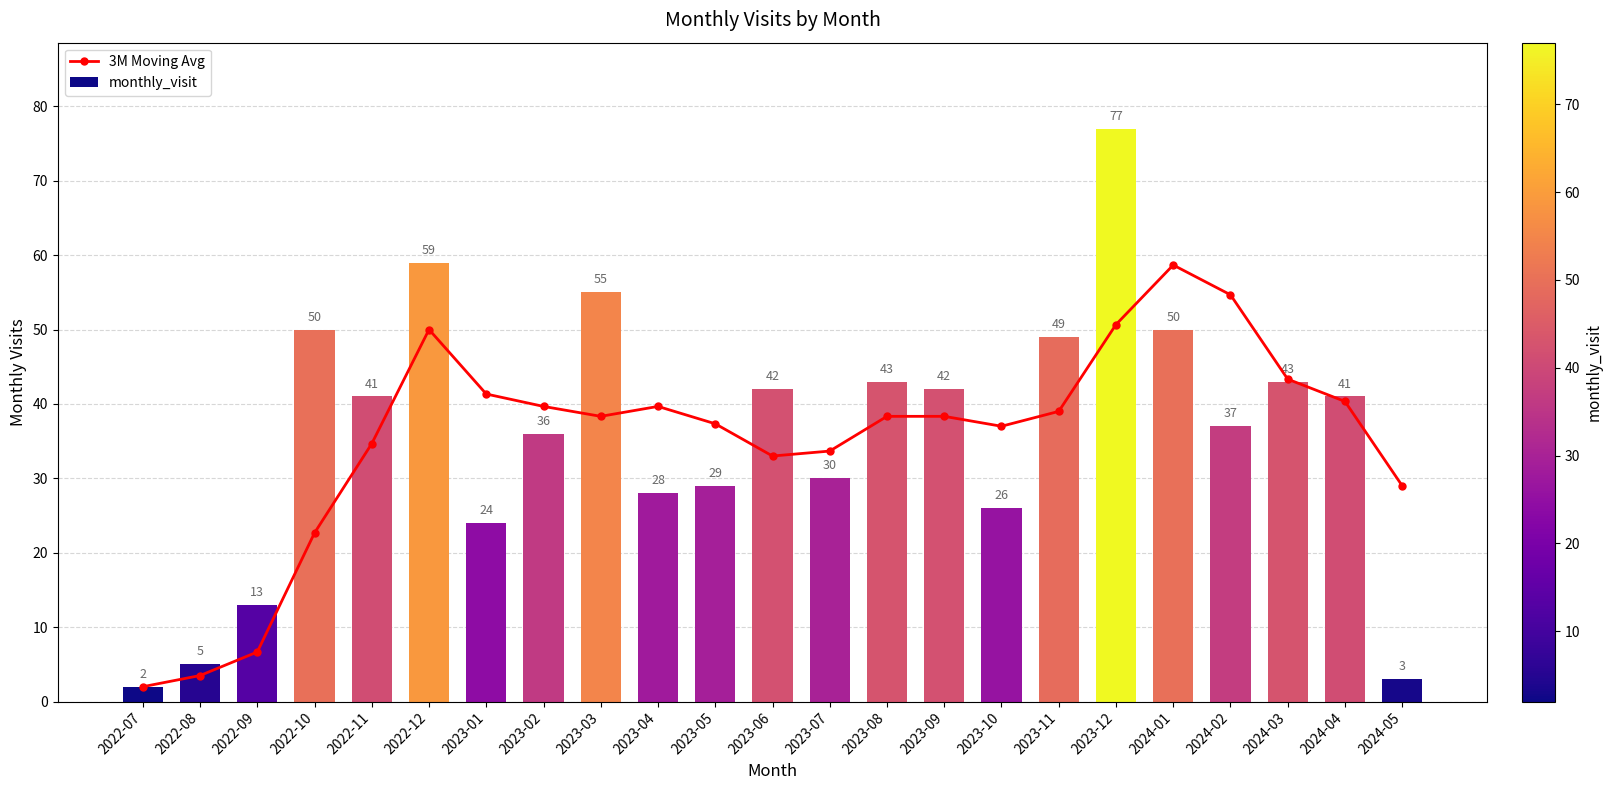

List the series in order of their overall mean, lowest first.

3M Moving Avg, monthly_visit